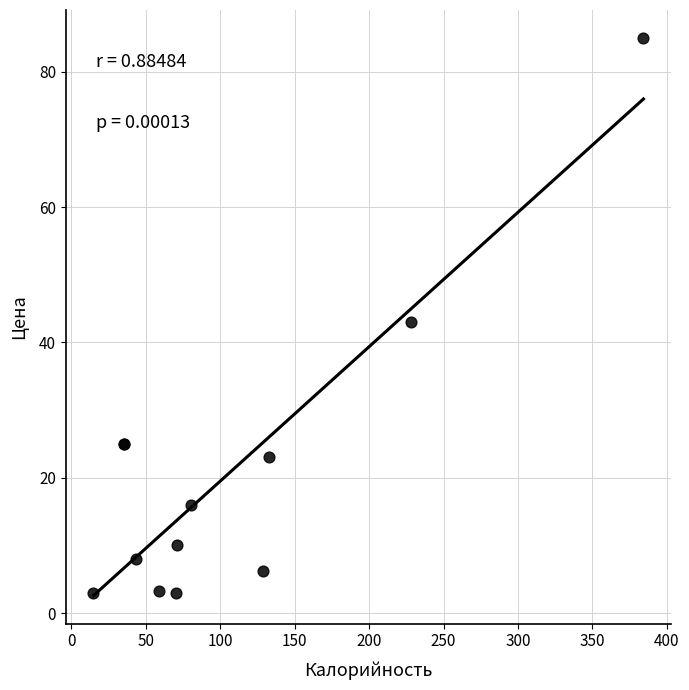

What Y value in the scatter plot is closest to 44?

43.0